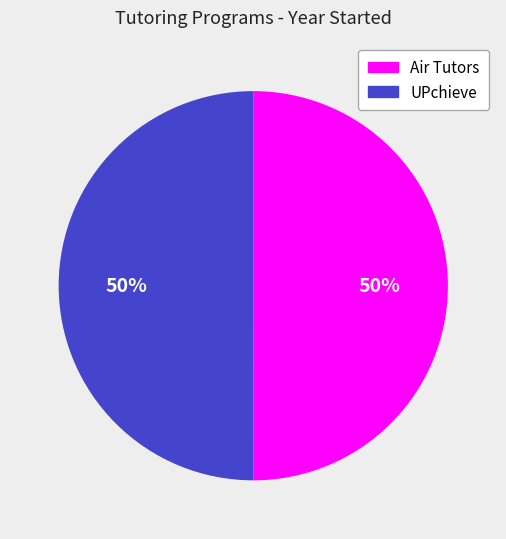

What percentage is the UPchieve slice, to the nearest percent?

50%